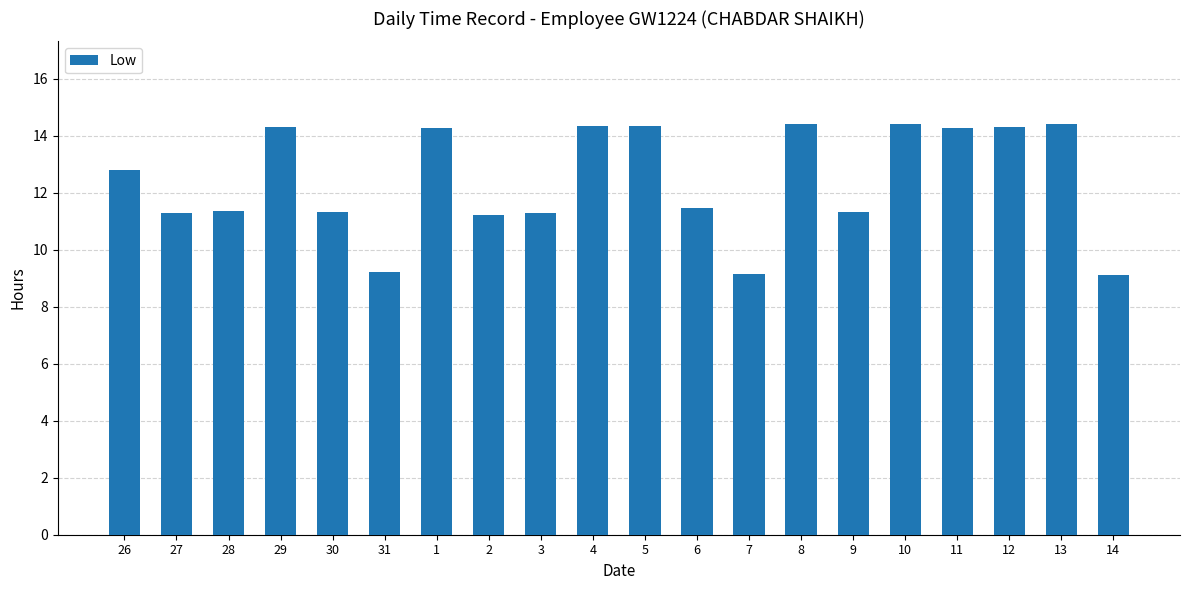

What position from the left is 7?

13